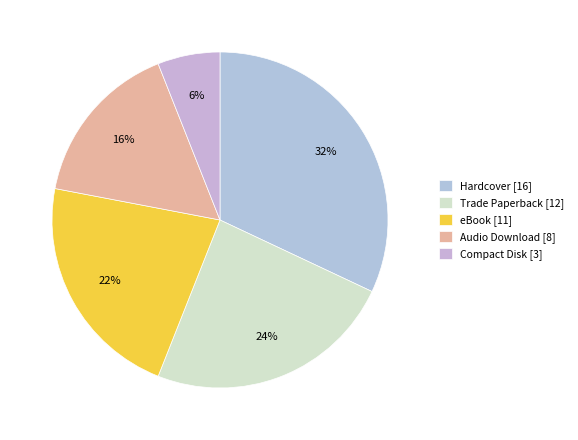

To the nearest percent, what percentage of the pie is Trade Paperback?

24%